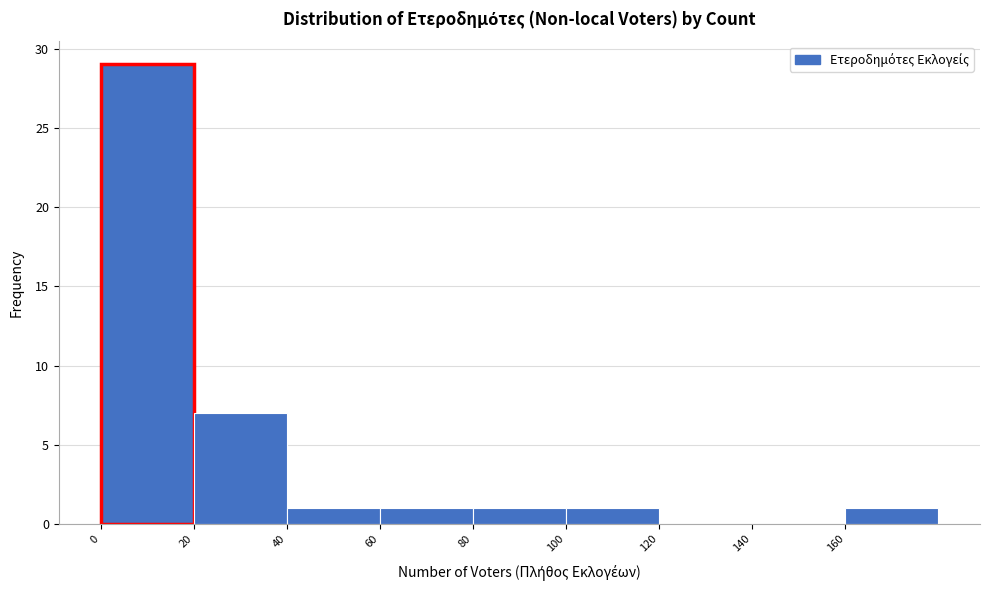

Over which range of the x-axis is the bar tallest?

0 to 20